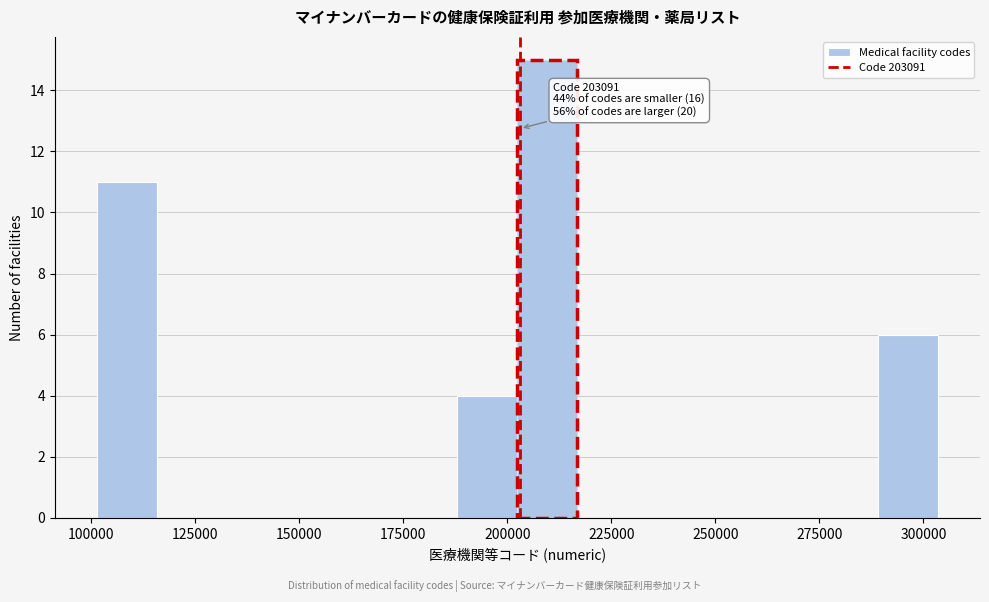

Around what value on the x-axis is the tallest bar? Give the approximate position of its centre, as read against the axis.

210000